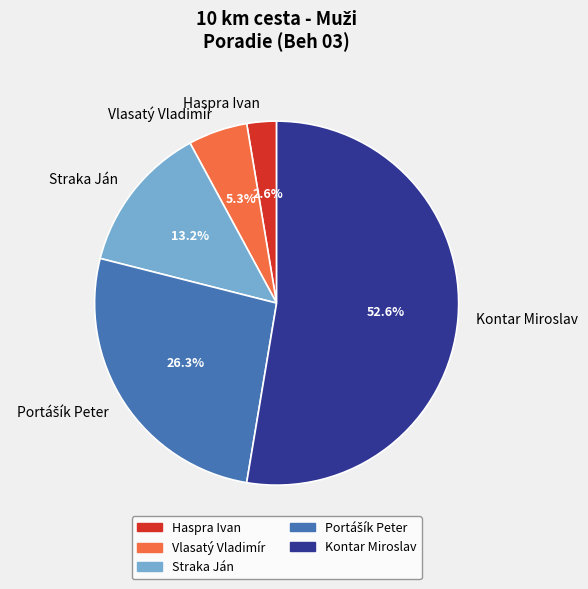

To the nearest percent, what is the difference between the largest and smallest slice percentages?

50%